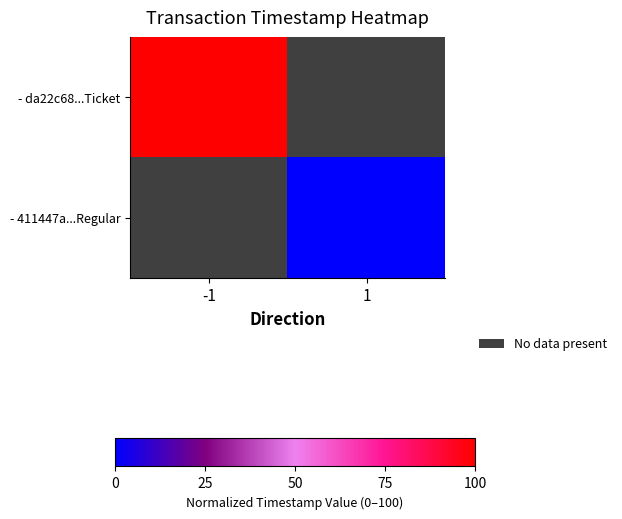

How many series are shown in this chart?

2